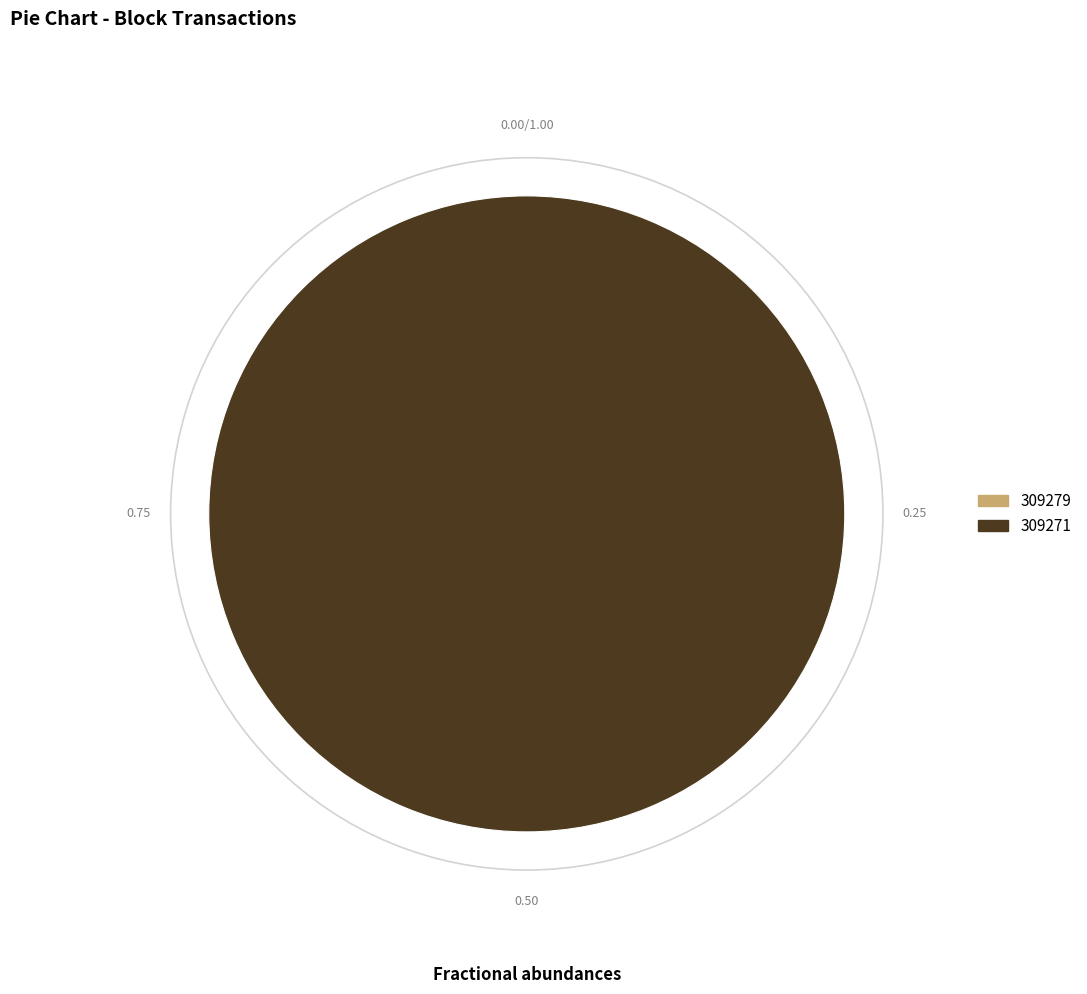

Combined, do 309279 and 309271 account for over 50%?

Yes